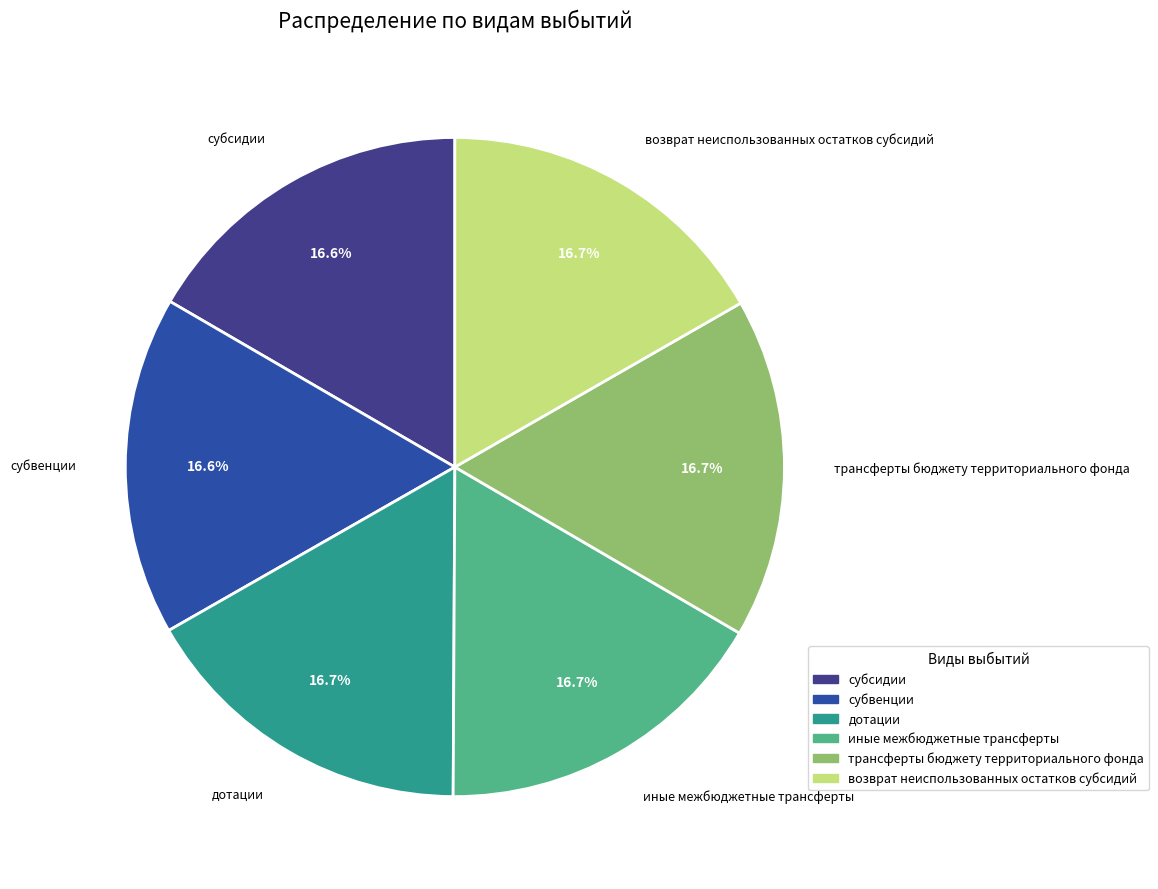

True or false: возврат неиспользованных остатков субсидий accounts for 5% of the total.

False